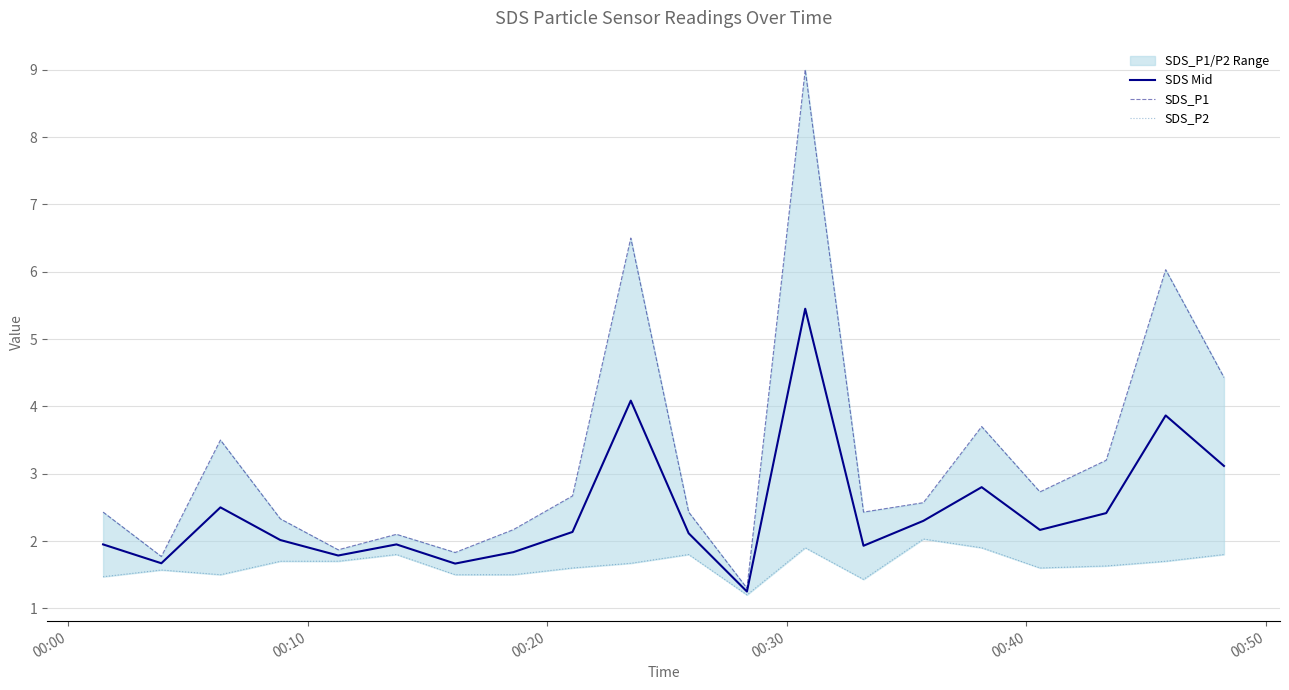

What is the highest value of the SDS Mid series?

5.5